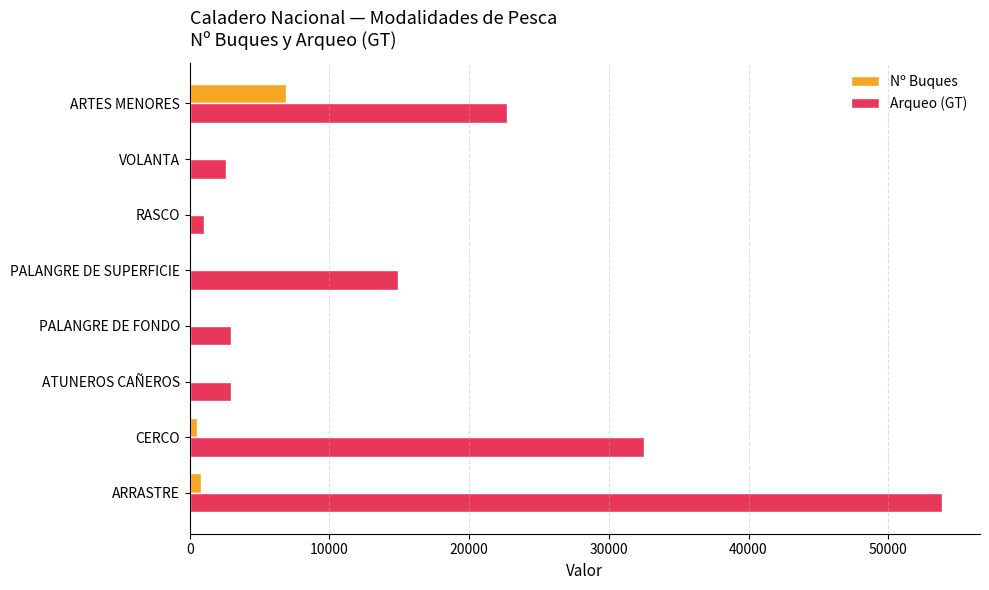

What is the maximum value for Arqueo (GT)?

53873.6